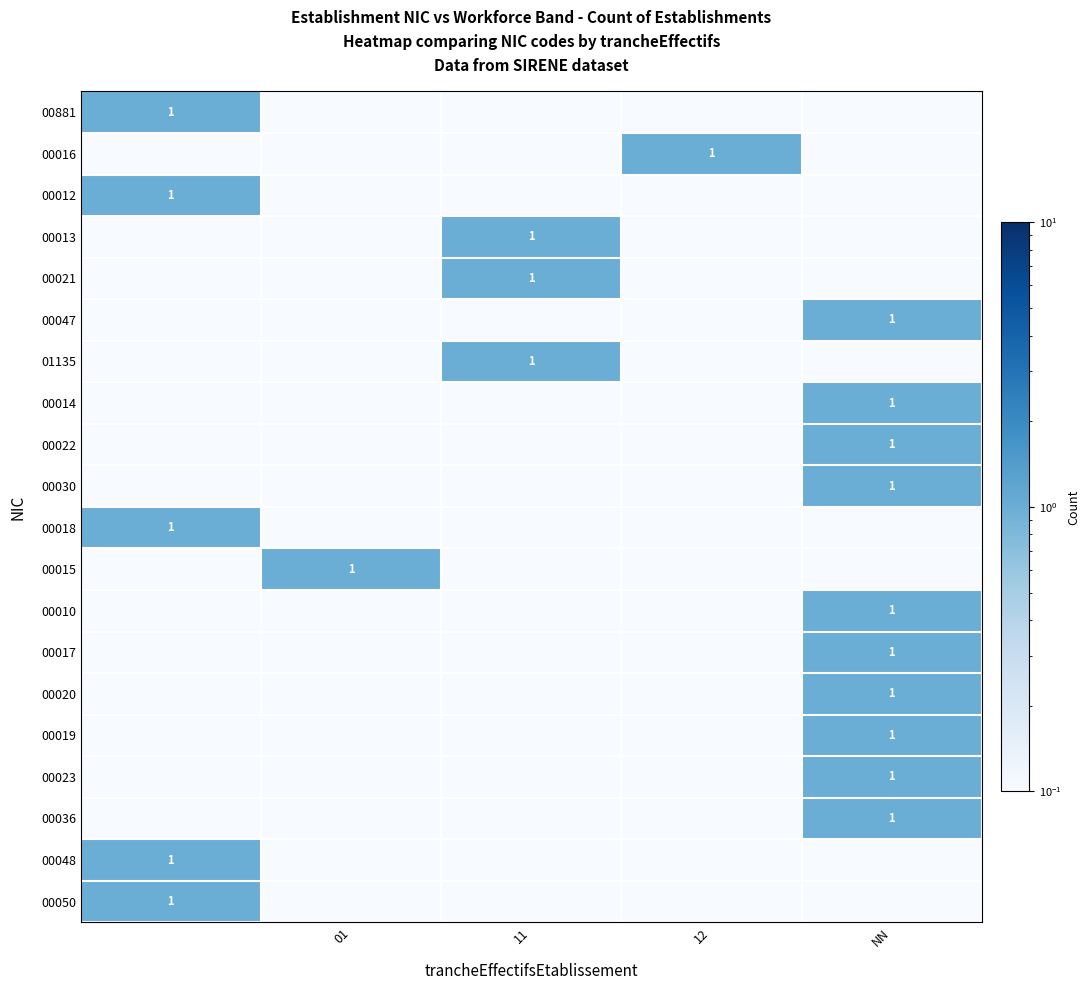

The value of 00016 at 11 is 0.0. True or false?

False